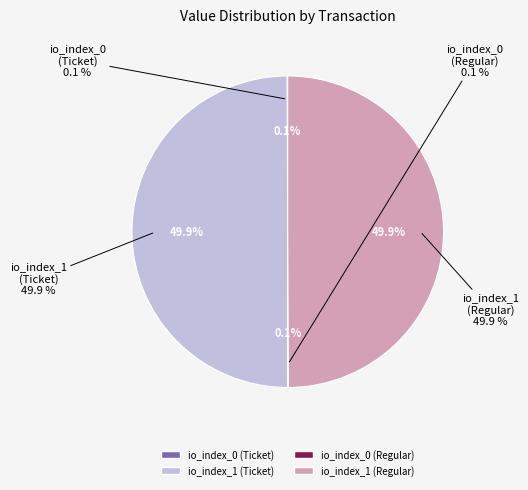

Which slice is the smallest?

io_index_0 (Ticket)